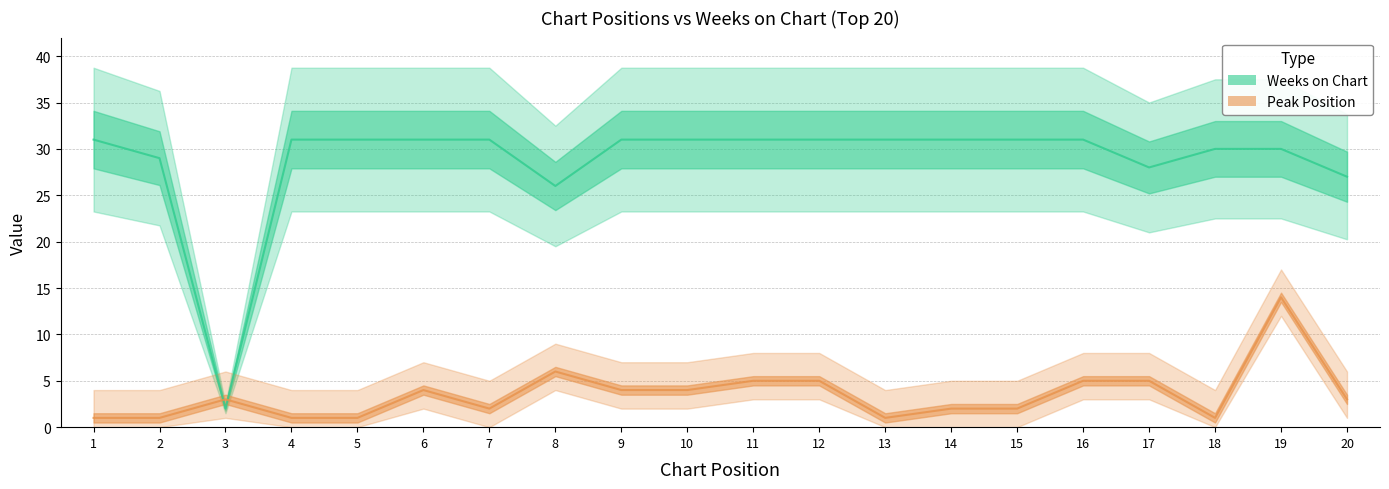

Which series ends up on top after the final intersection of Weeks on Chart and Peak Position?

Weeks on Chart